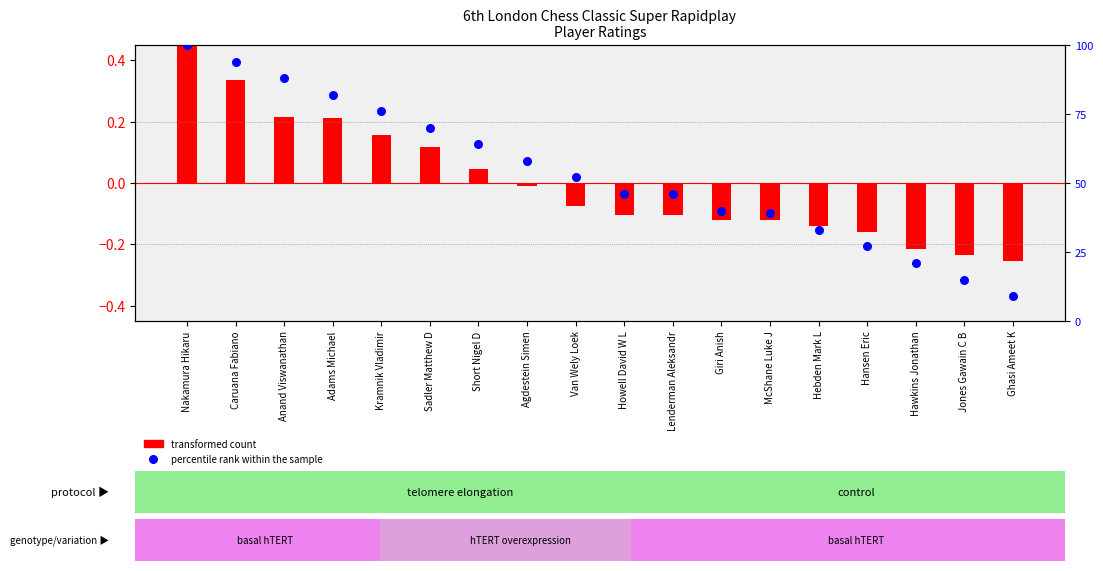

Approximately how many times larger is the value at Ghasi Ameet K compared to Hebden Mark L?

0.3